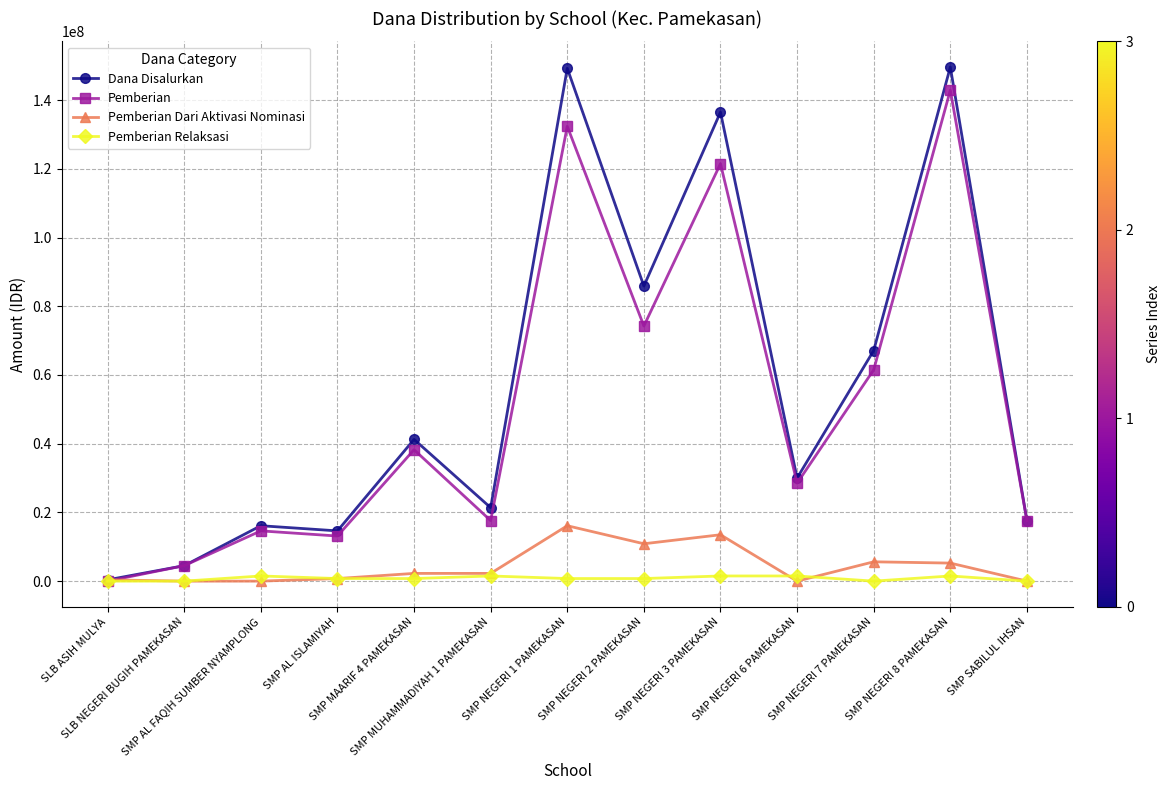

List the series in order of their peak value, highest first.

Dana Disalurkan, Pemberian, Pemberian Dari Aktivasi Nominasi, Pemberian Relaksasi